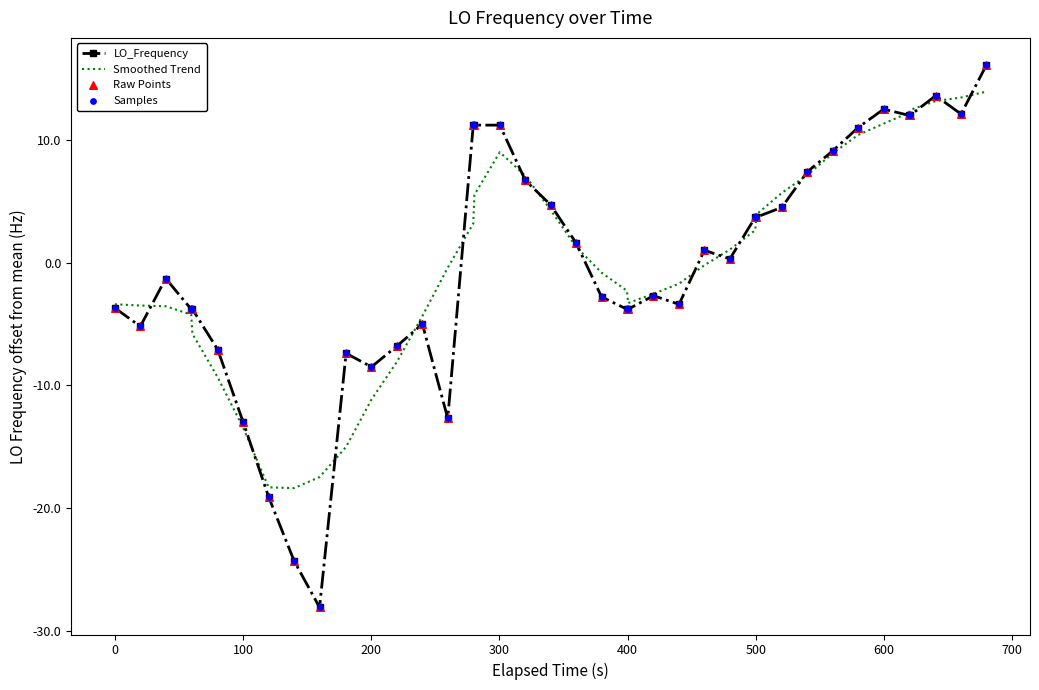

What is the maximum value shown in the chart?

16.1